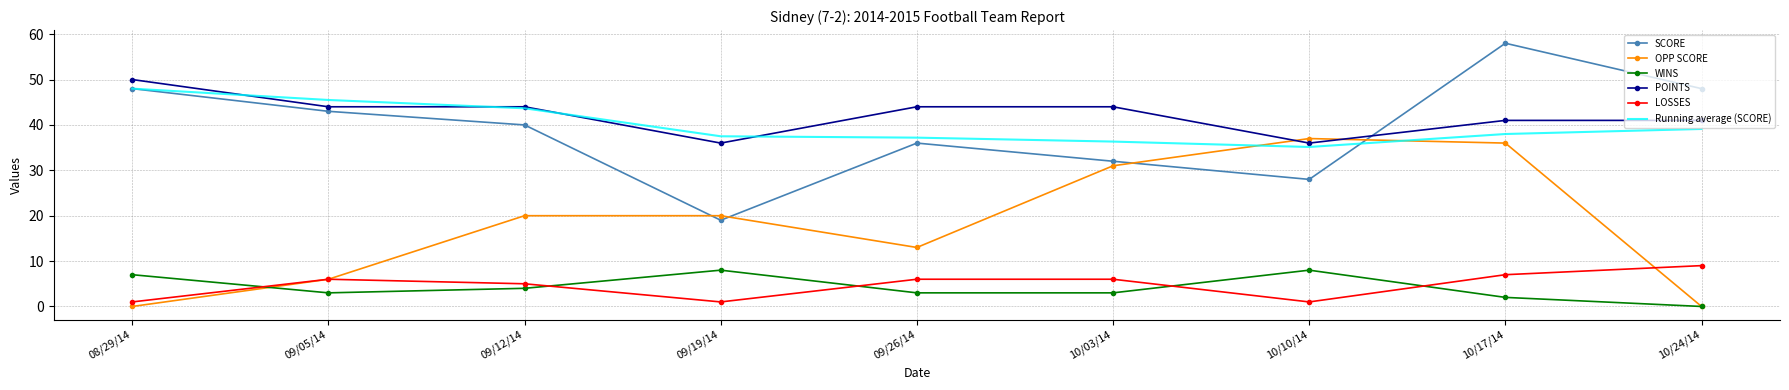

The Running average (SCORE) series shows 59.6 at 09/19/14. True or false?

False